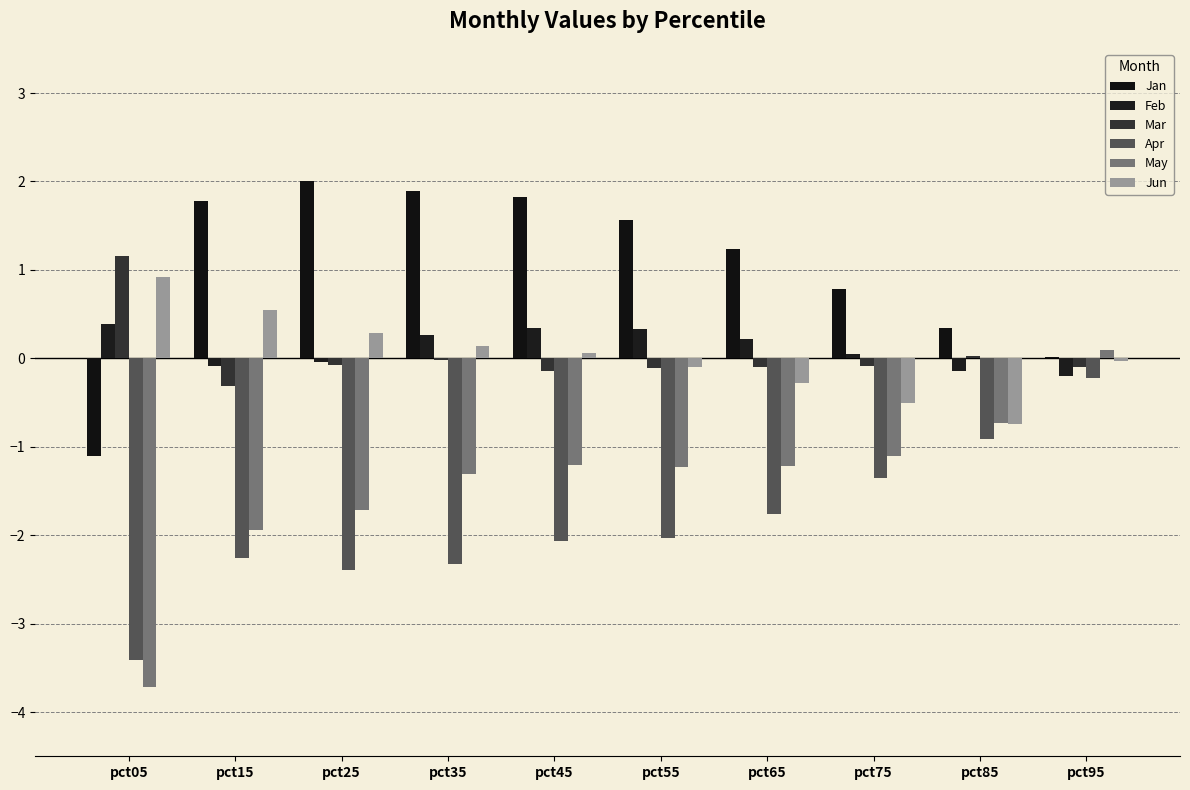

What is the spread (max minus min) of values at pct95?

0.3